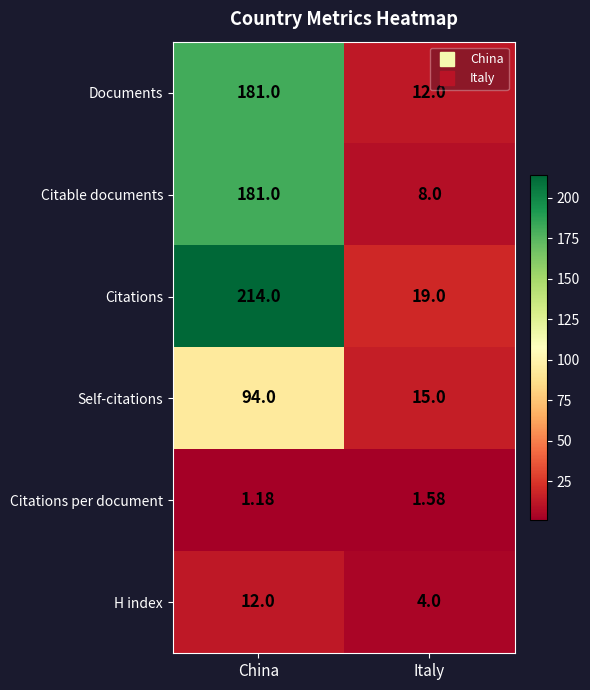

Which series changed the most between China and Italy?

Citations